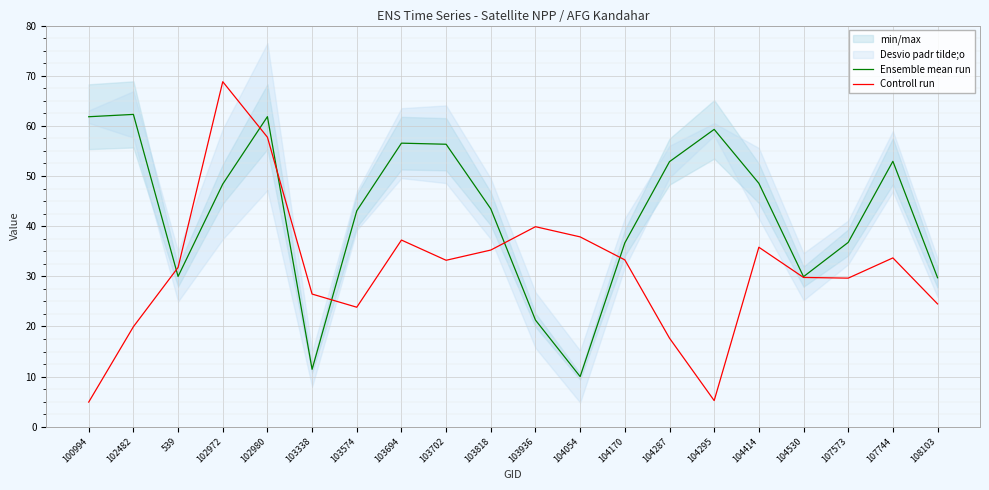

How many lines are shown in the chart?

2